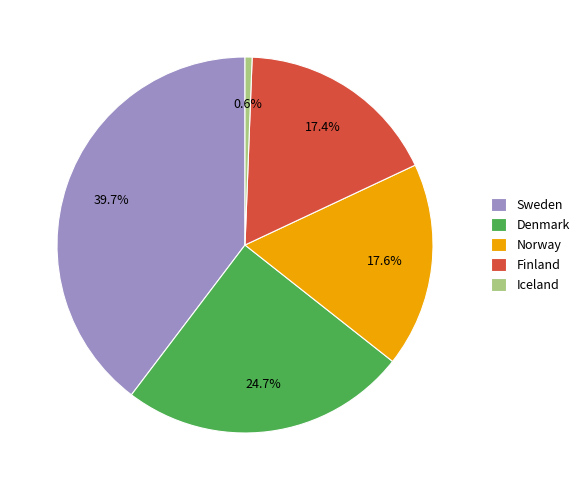

What percentage do Iceland and Norway together represent?

18.2%